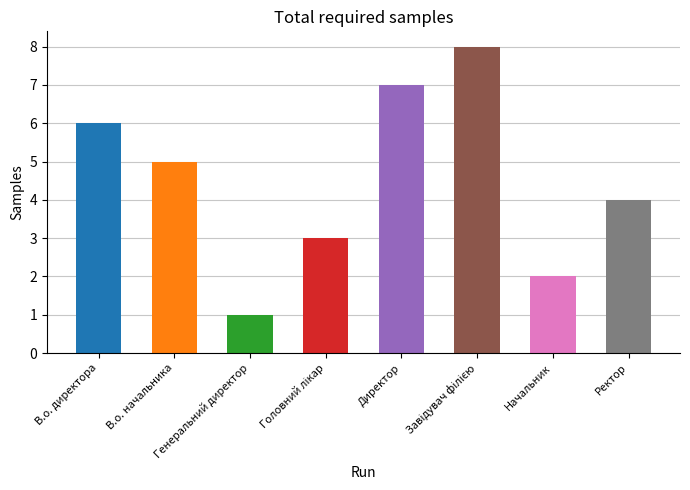

Is it true that the value at Ректор is 1?

False